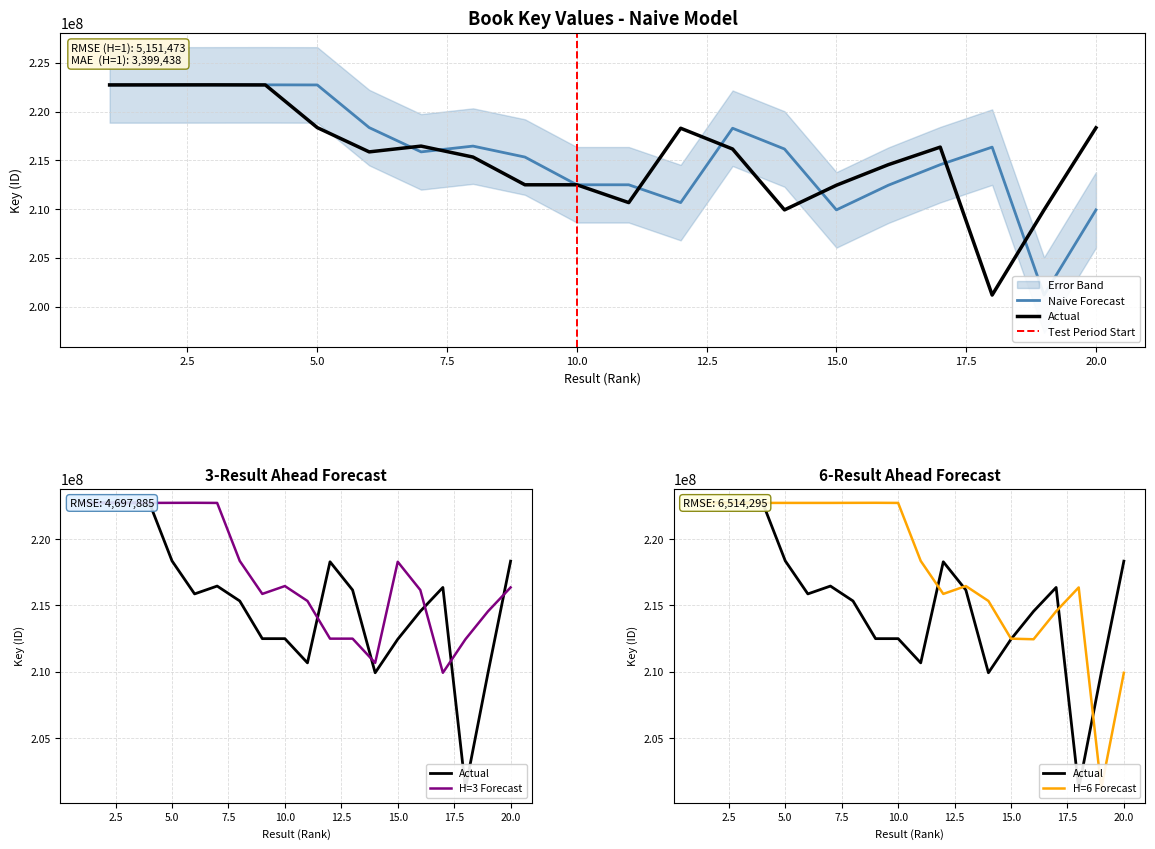

What is the approximate value of H=6 Forecast at 18?

216354707